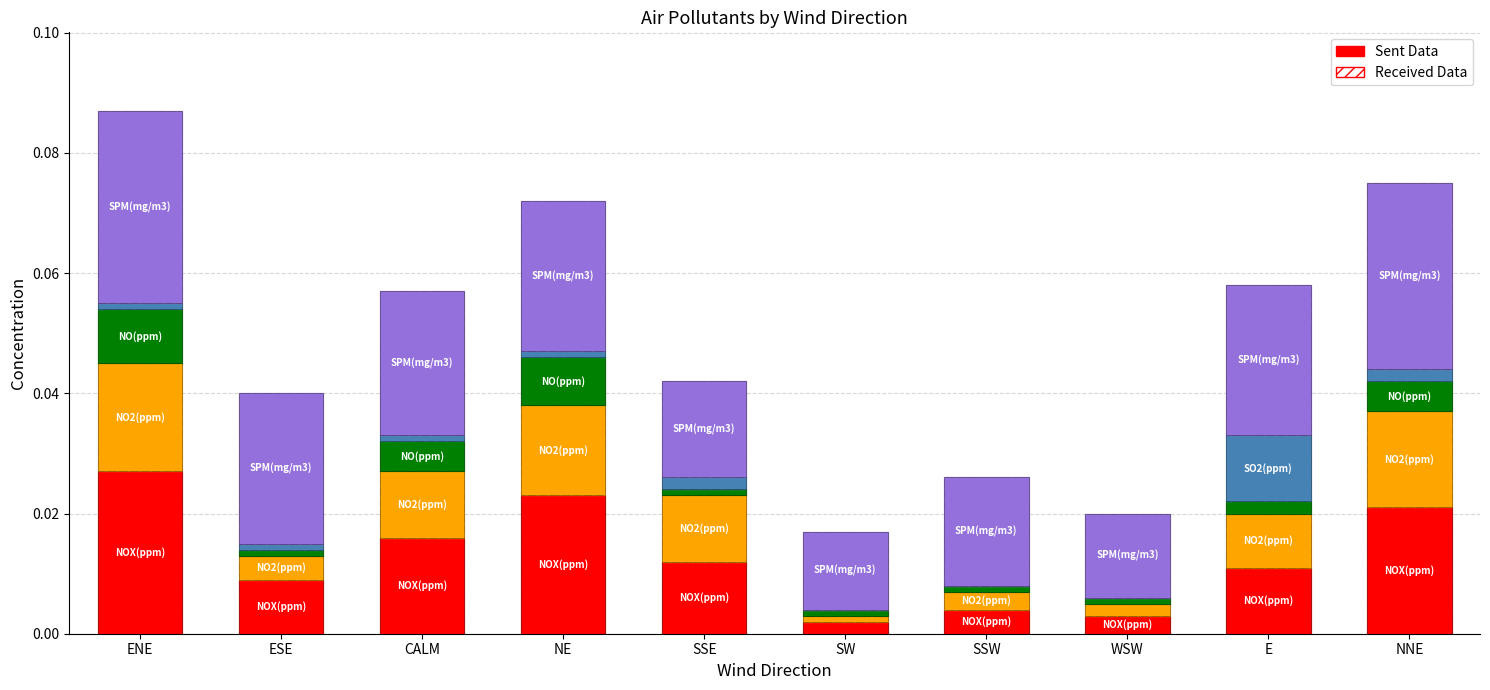

What is the label of the 6th bar from the right?

SSE